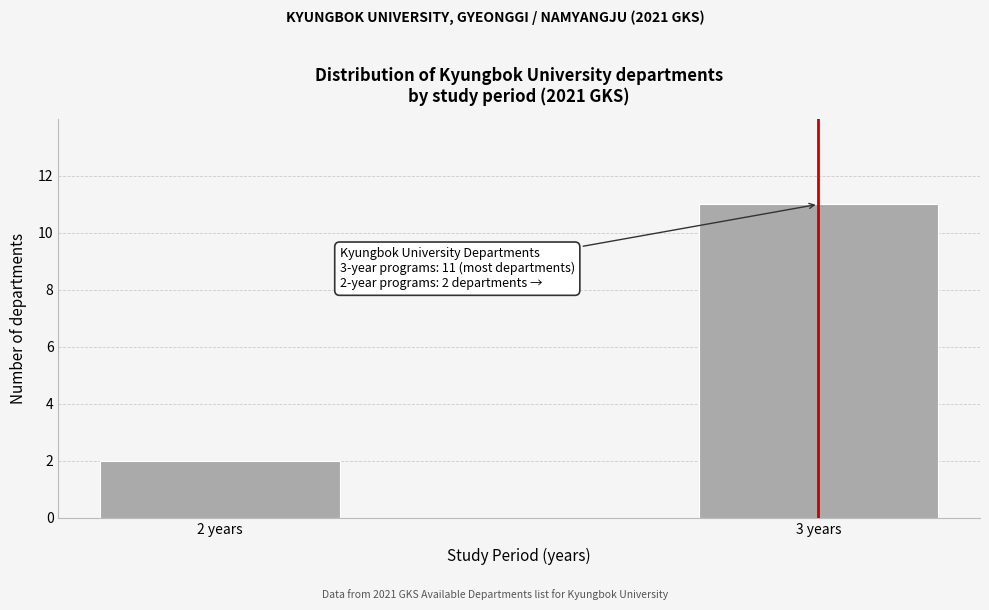

Reading left to right, extract all data points from this chart.

2	11